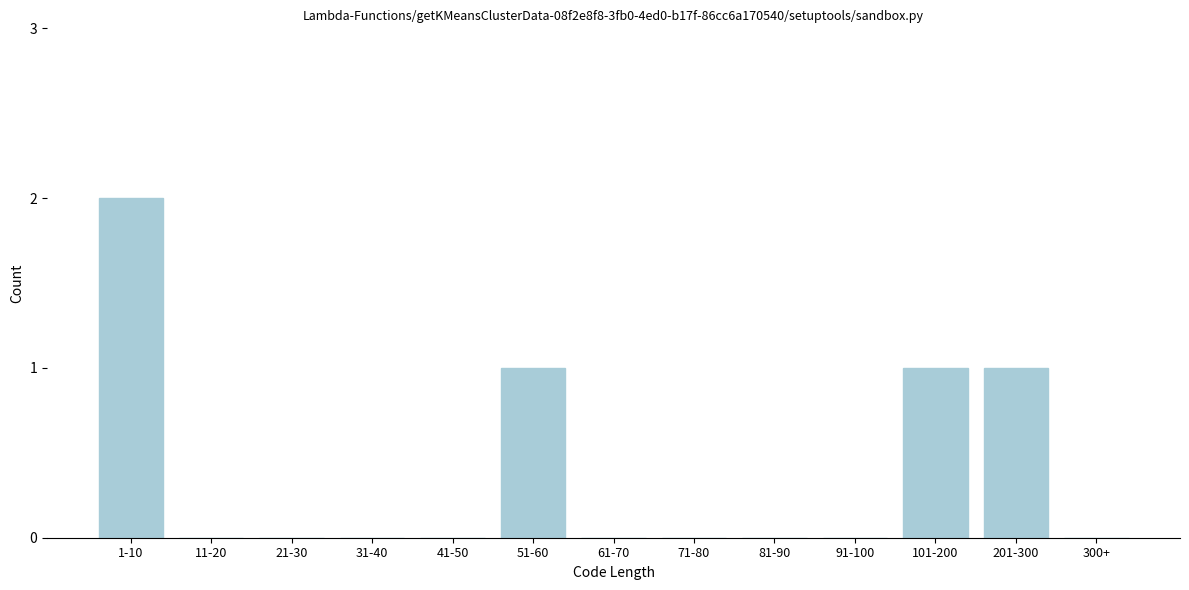

Reading left to right, list all the values displayed in this chart.

1-10=2	11-20=0	21-30=0	31-40=0	41-50=0	51-60=1	61-70=0	71-80=0	81-90=0	91-100=0	101-200=1	201-300=1	300+=0